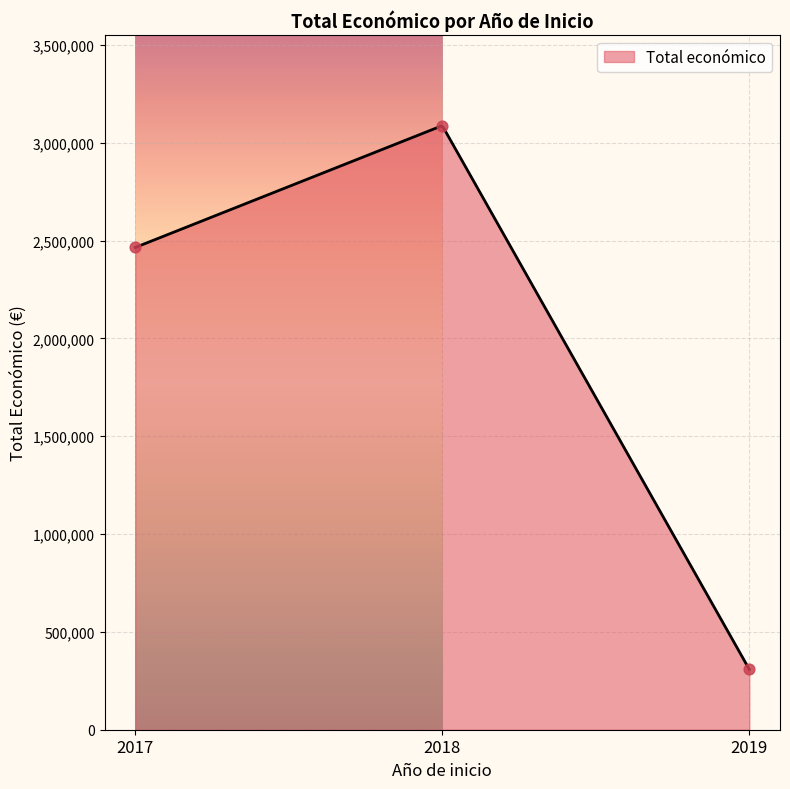

What is the highest value of the Total económico series?

3085037.9